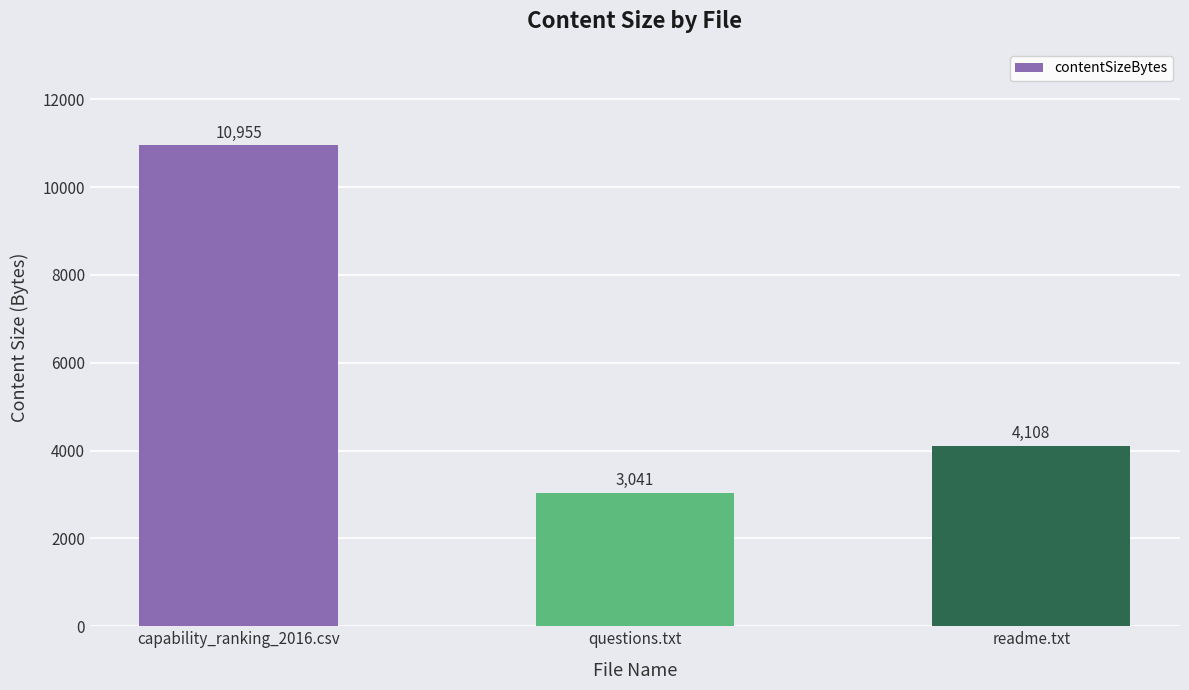

At which category does the chart reach its minimum across all series?

questions.txt